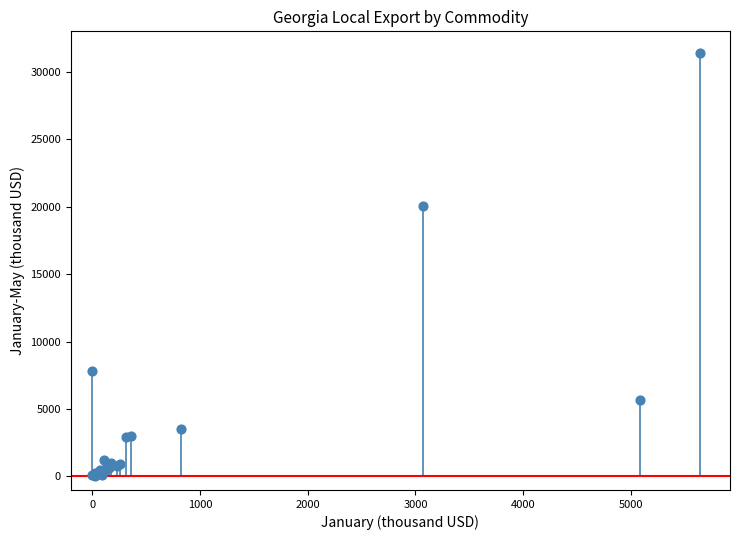

What Y value in the scatter plot is closest to 15729?

20064.3